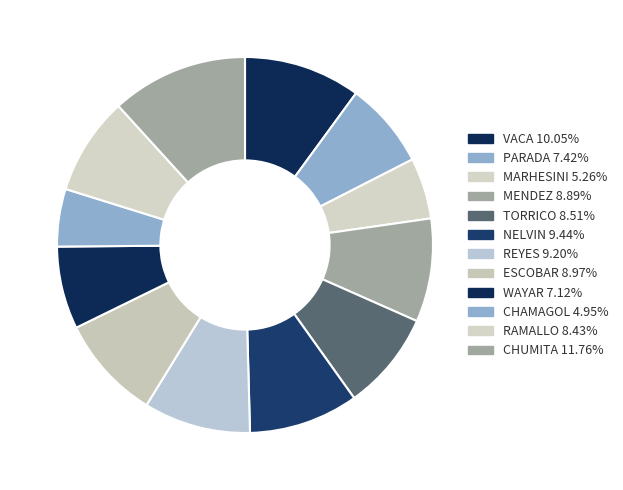

To the nearest percent, what portion does PARADA represent?

7%